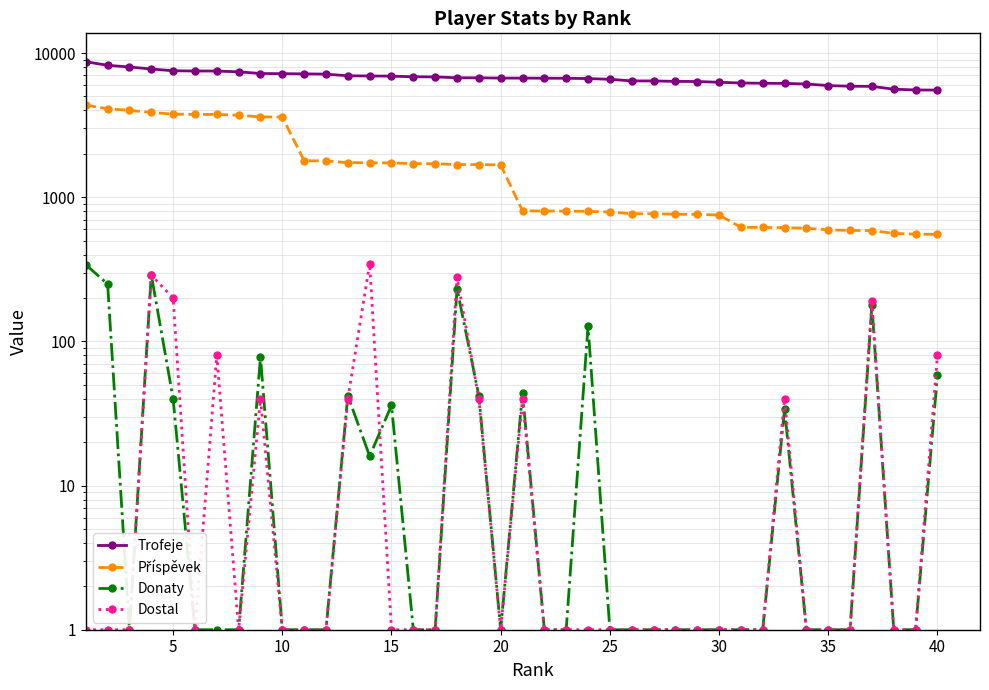

How many lines are shown in the chart?

4